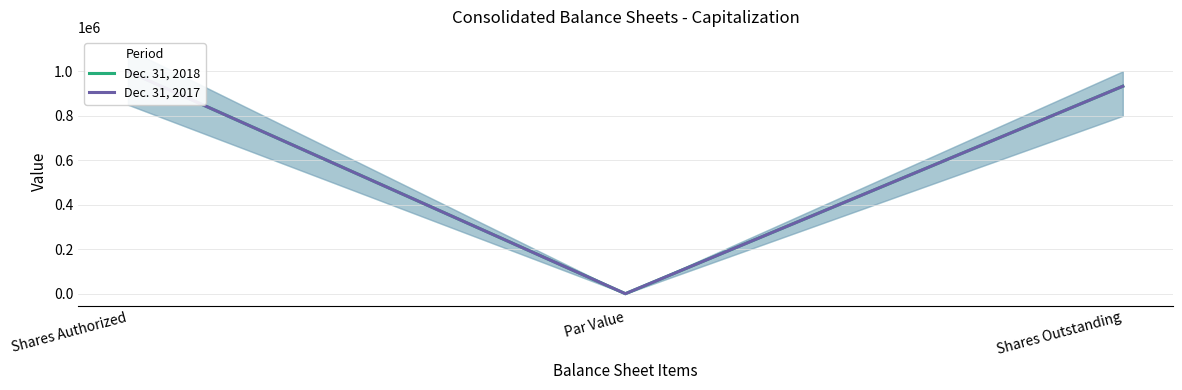

Which label corresponds to the largest value in the chart?

Shares Authorized